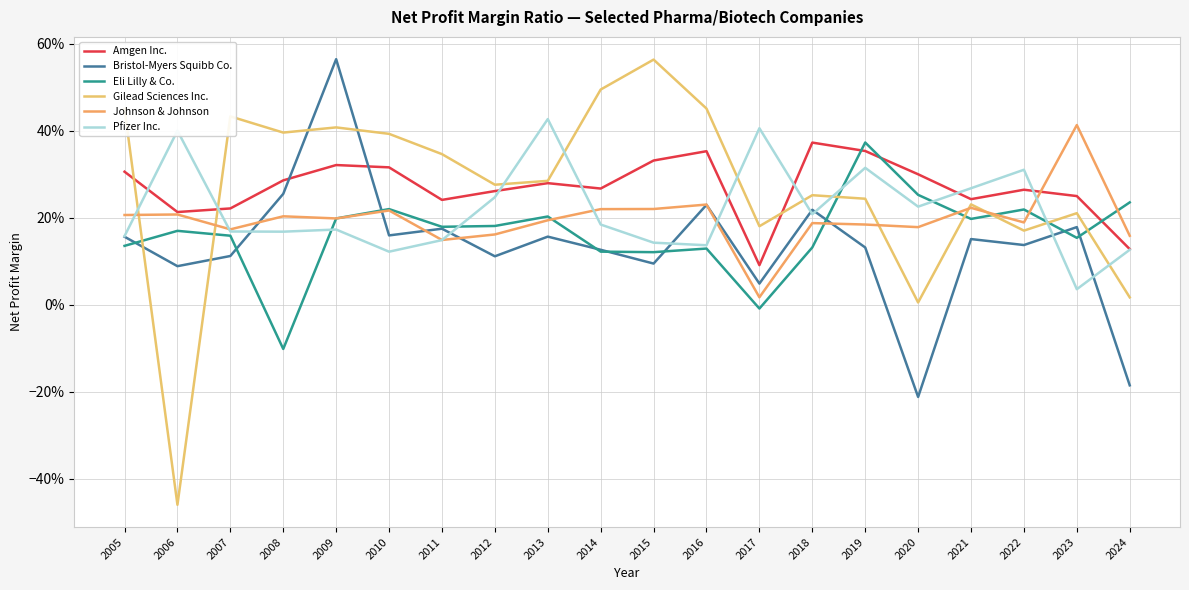

Is this an area chart (filled region under the line)?

No